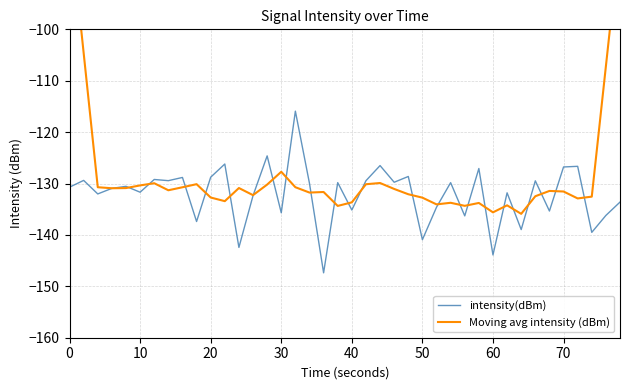

How many values in the Moving avg intensity (dBm) series exceed -131?

17